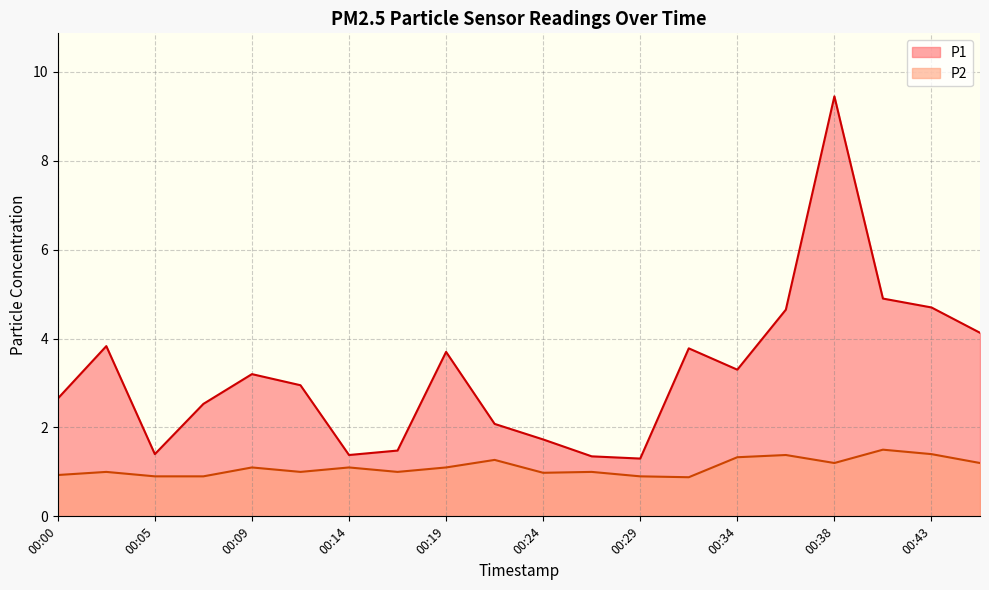

True or false: P2 has more than 0 interior local peaks.

True